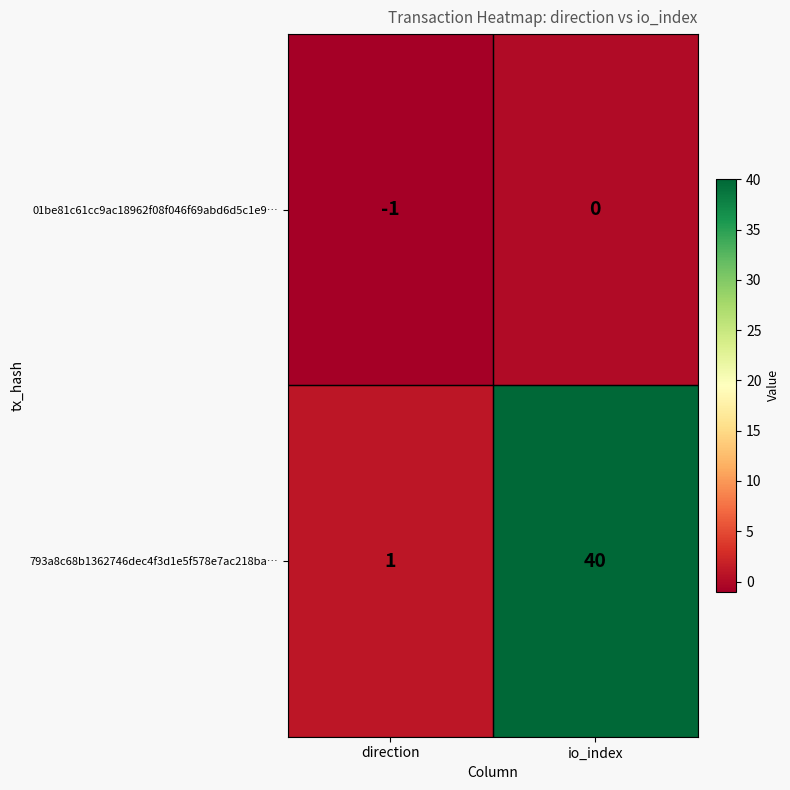

Rank the series by their average value, from lowest to highest.

01be81c61cc9ac18962f08f046f69abd6d5c1e9…, 793a8c68b1362746dec4f3d1e5f578e7ac218ba…